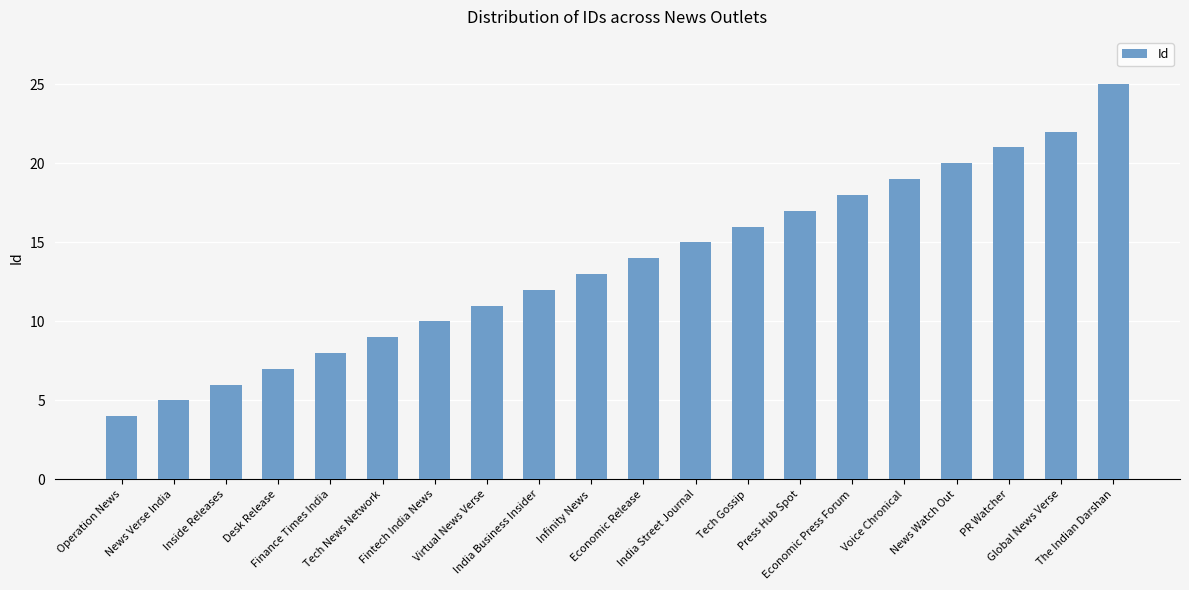

What is the sum of all values?

272